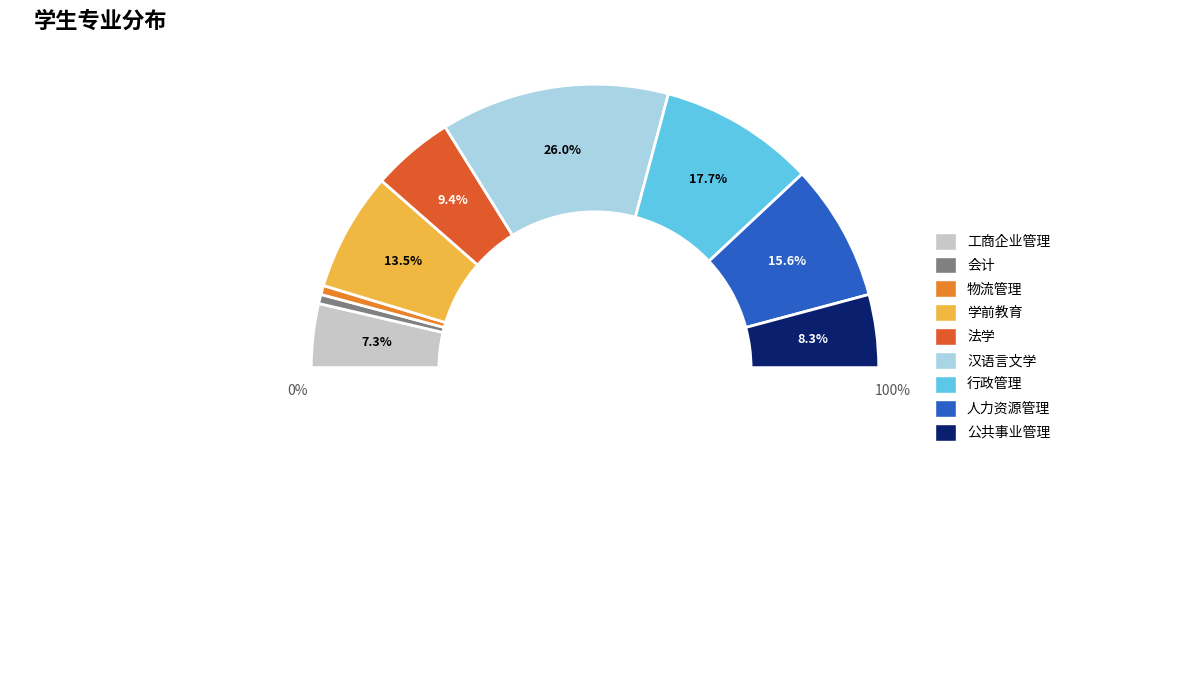

Count the number of slices in the pie.

9